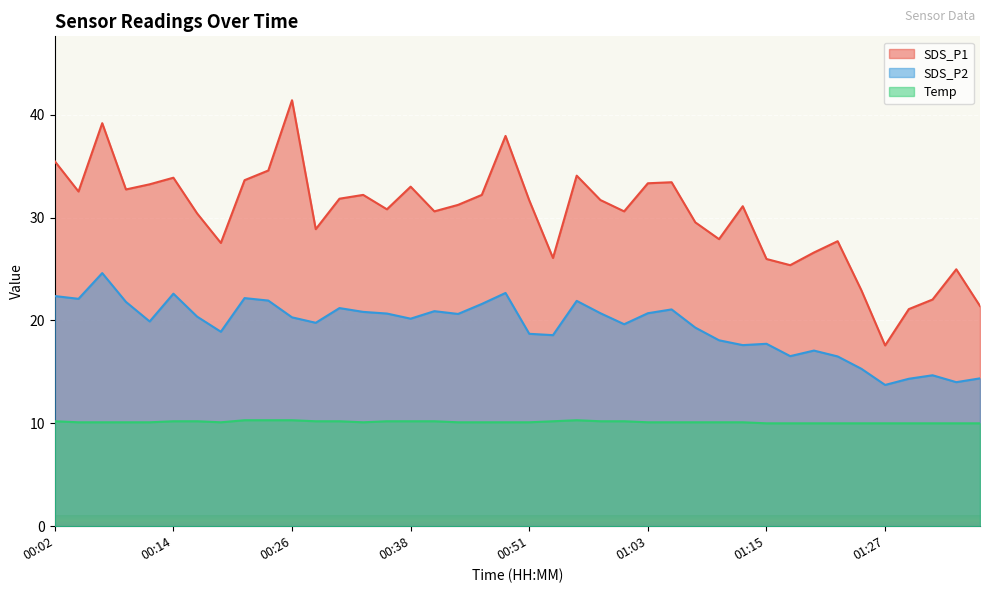

Is the value of Temp at 01:17 greater than the value of SDS_P1 at 00:46?

No